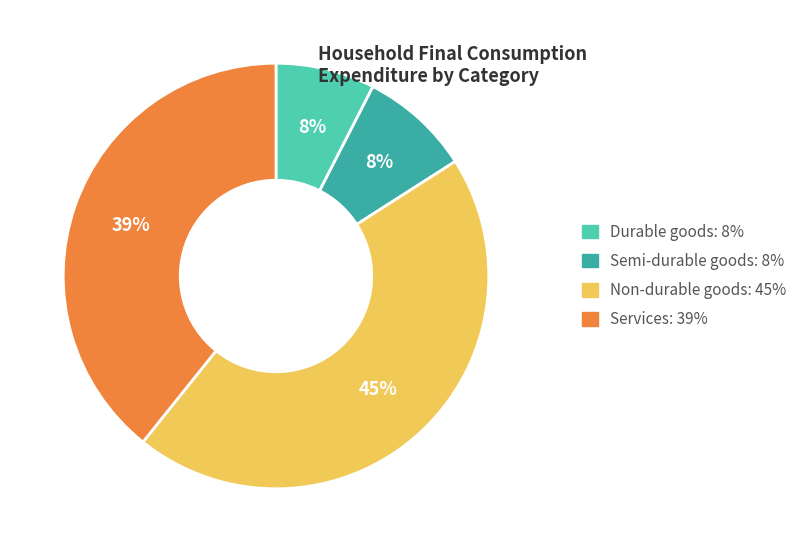

To the nearest percent, what is the average slice percentage?

25%